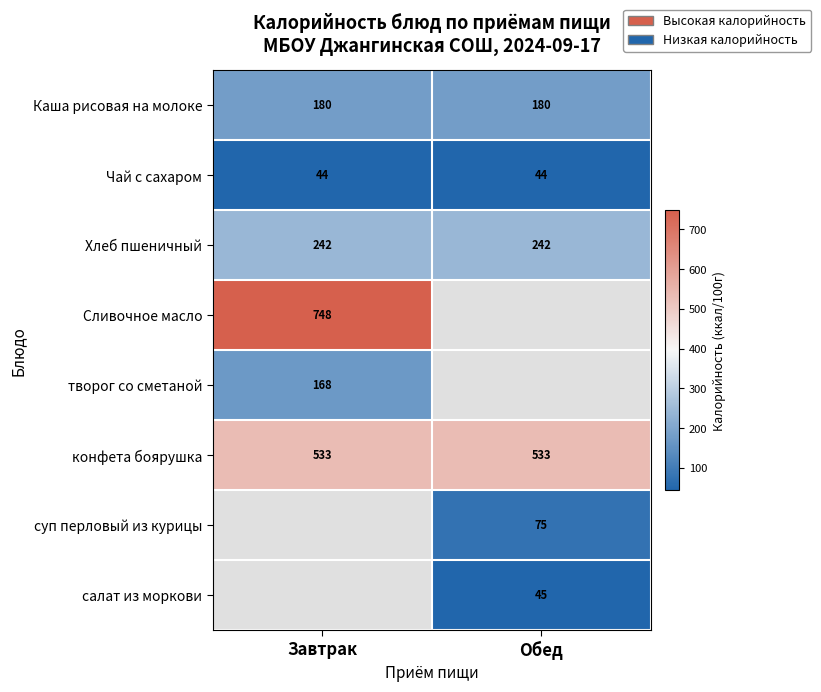

Which category has the highest value in the творог со сметаной series?

Завтрак